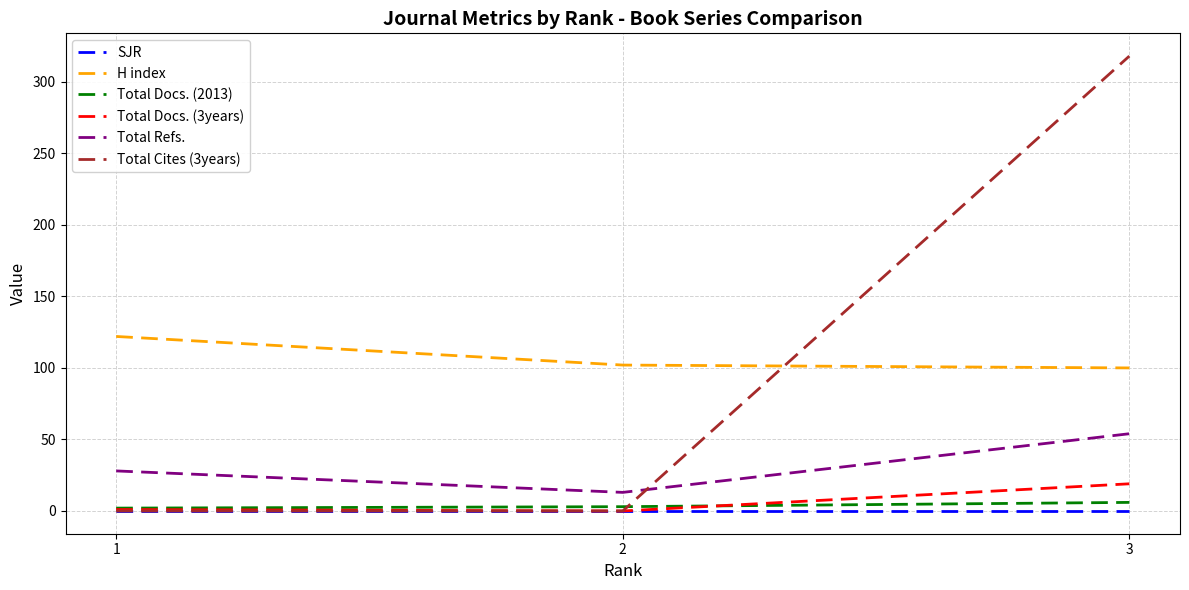

Is the value of H index at 1 greater than the value of Total Docs. (3years) at 3?

Yes